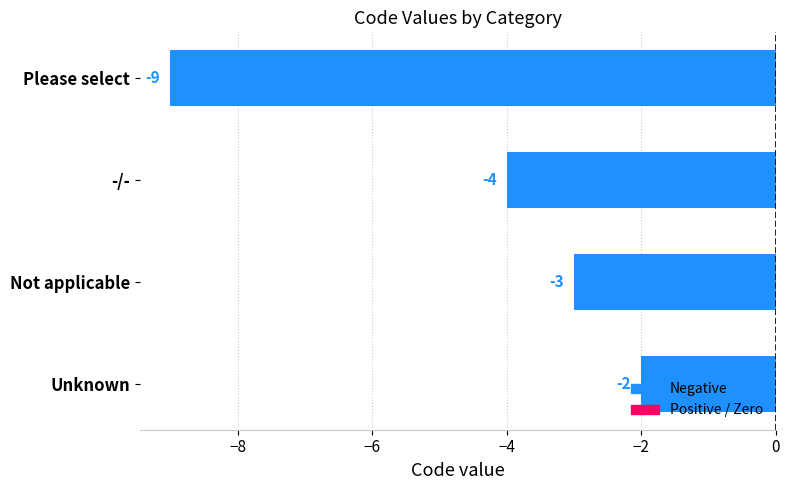

Does the chart contain stacked bars?

No